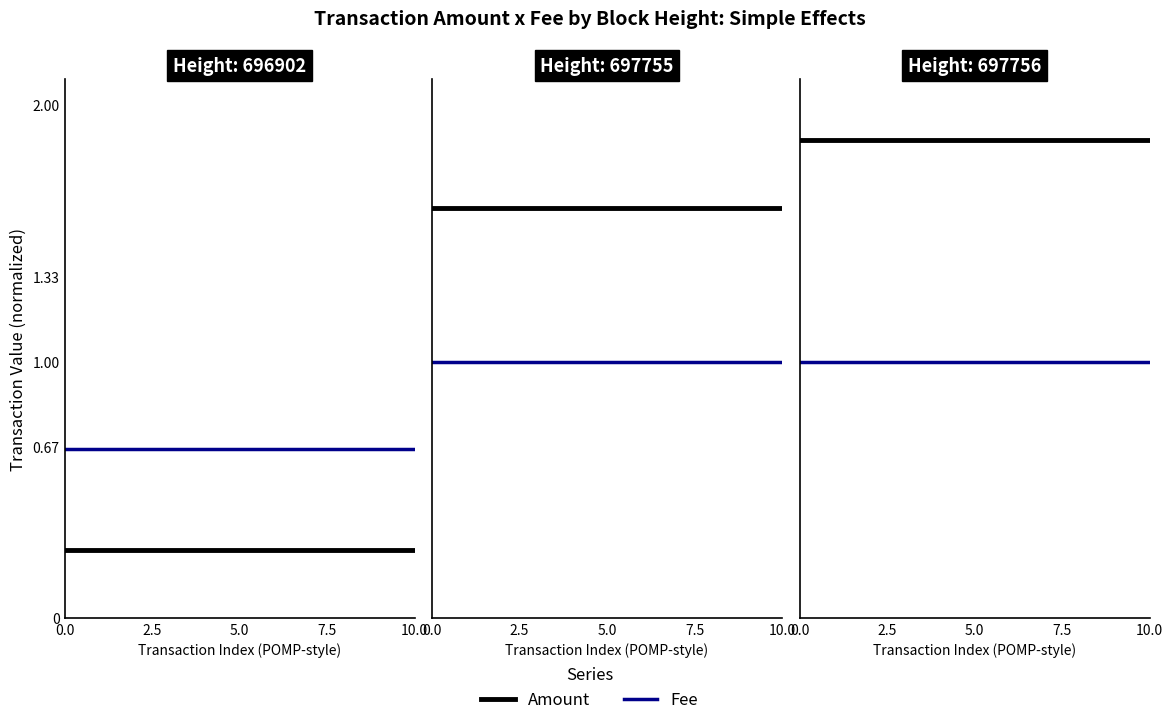

The value of Fee (scaled) at 0.0 is 1.0. True or false?

True